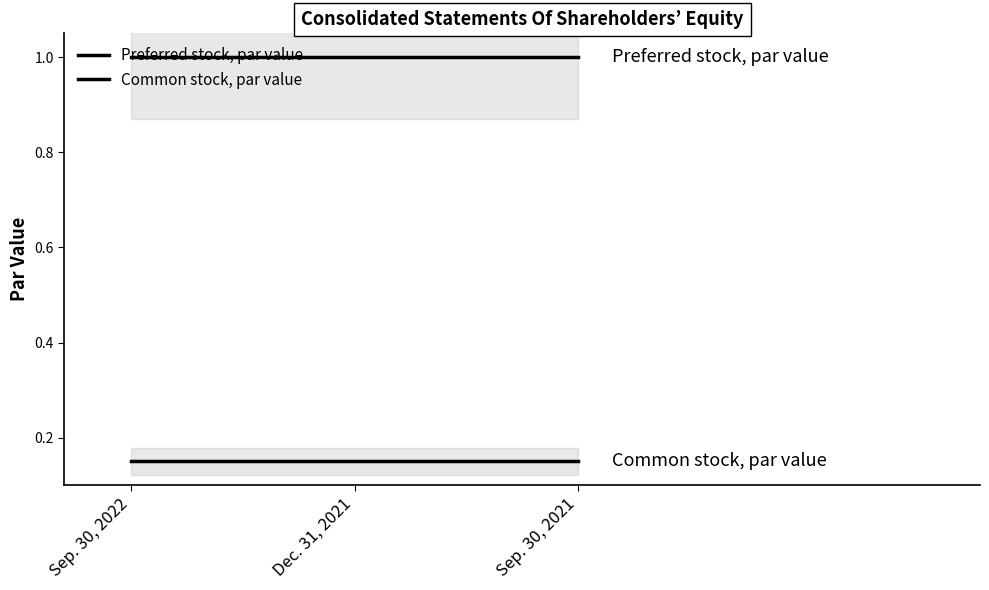

At which category is the sum across all series the highest?

Sep. 30, 2022